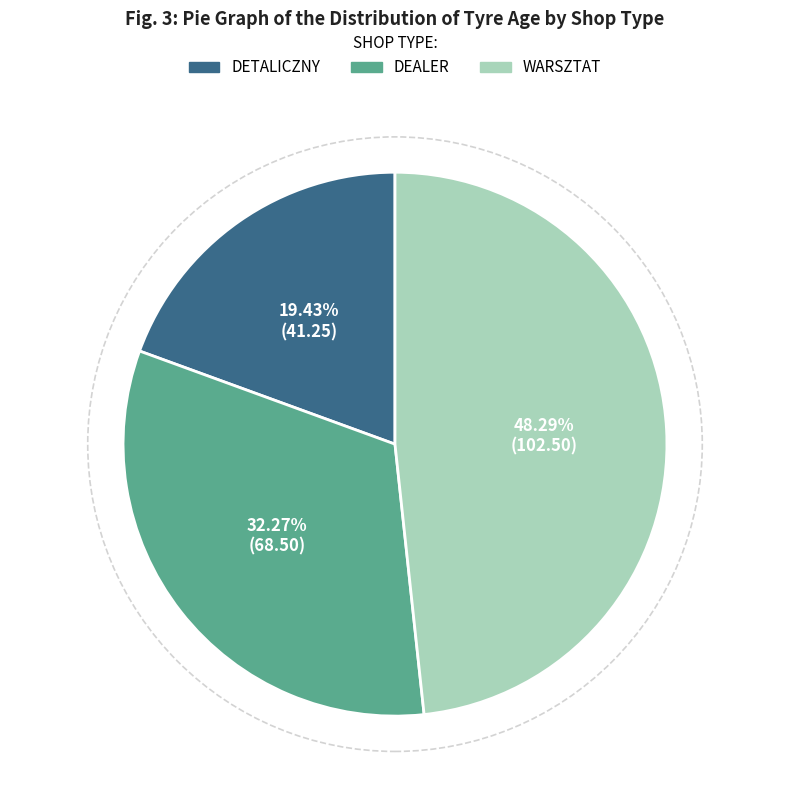

Is there a majority slice in this chart?

No